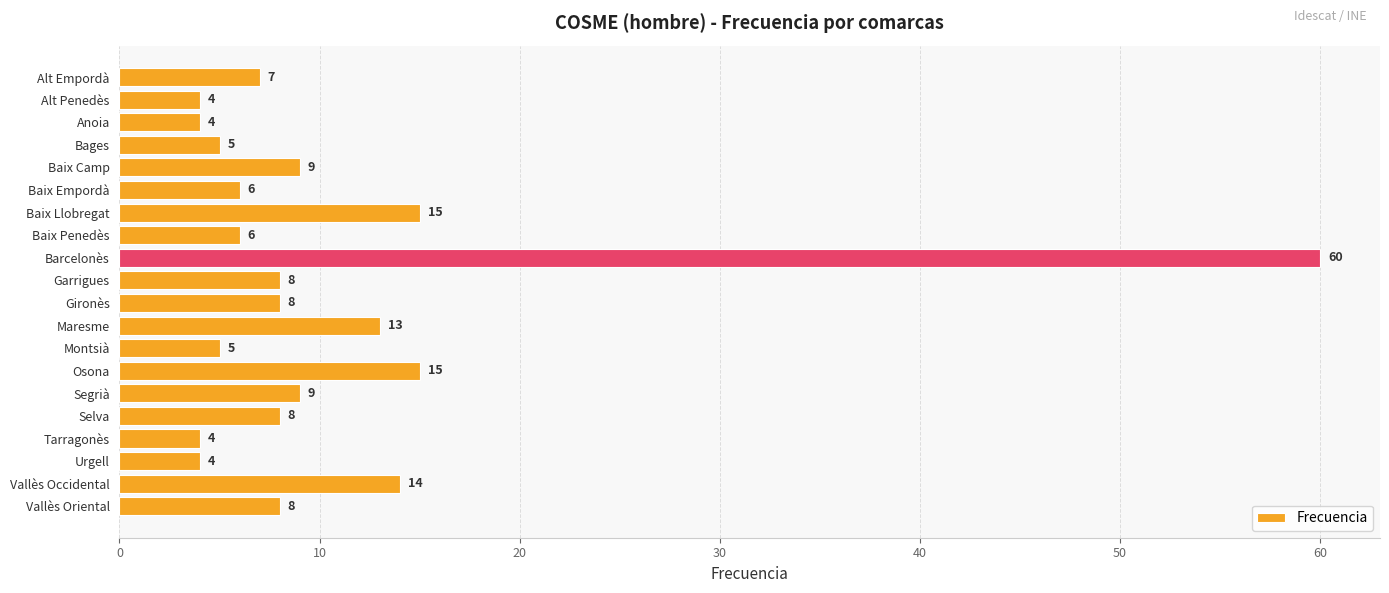

What value does the data have at Selva, to the nearest 5?

10